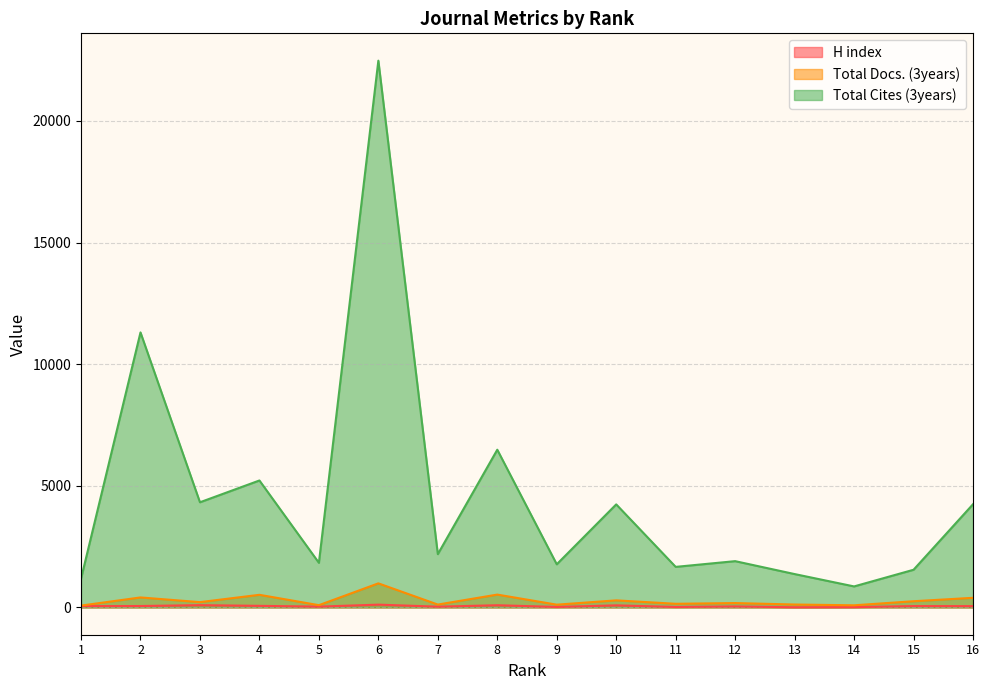

Is it true that H index equals 41 at 6?

False